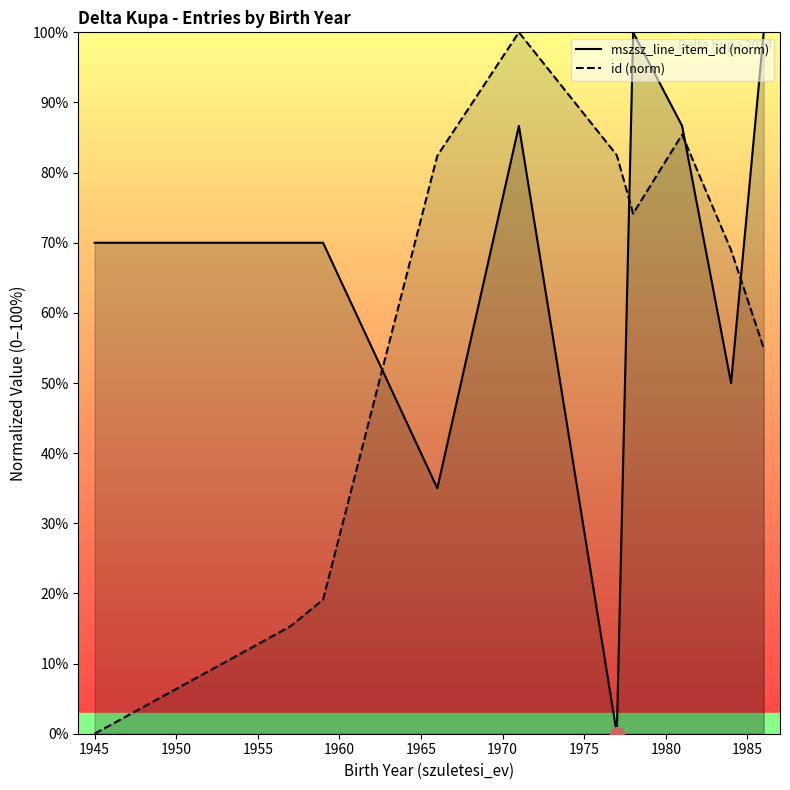

How many interior local peaks does the mszsz_line_item_id (norm) series have?

2